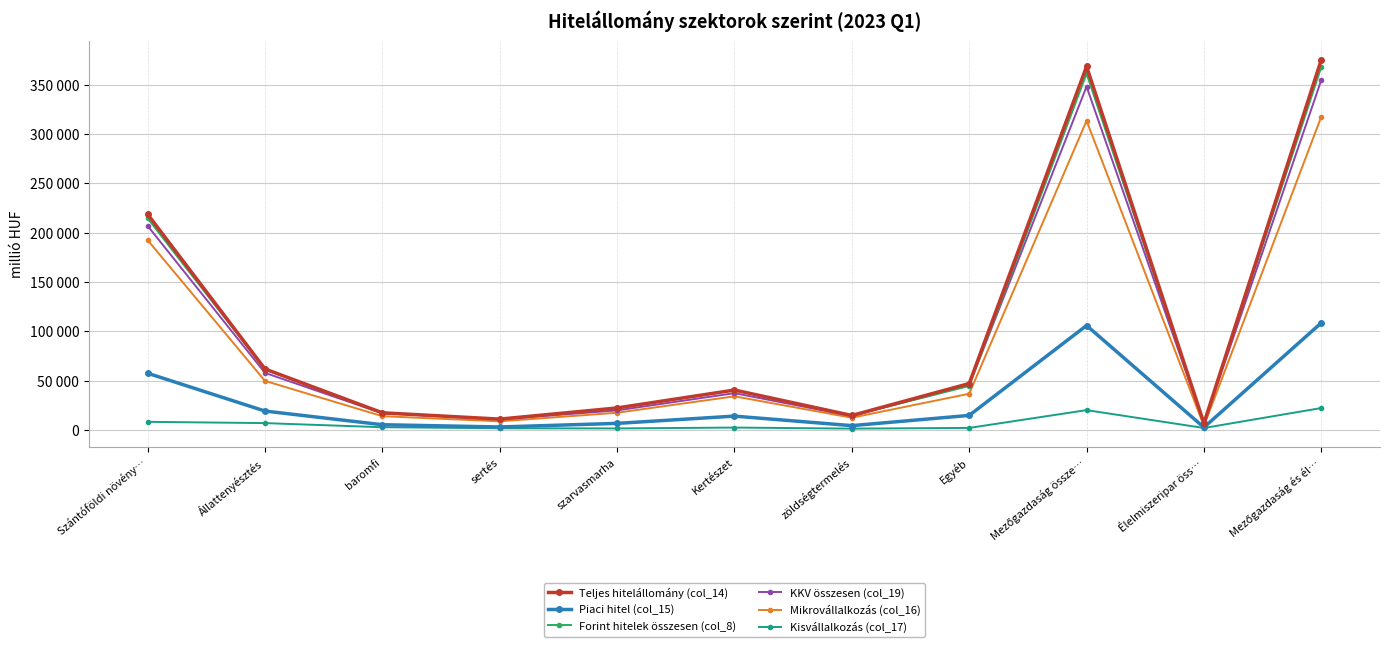

Does the chart have visible grid lines?

Yes